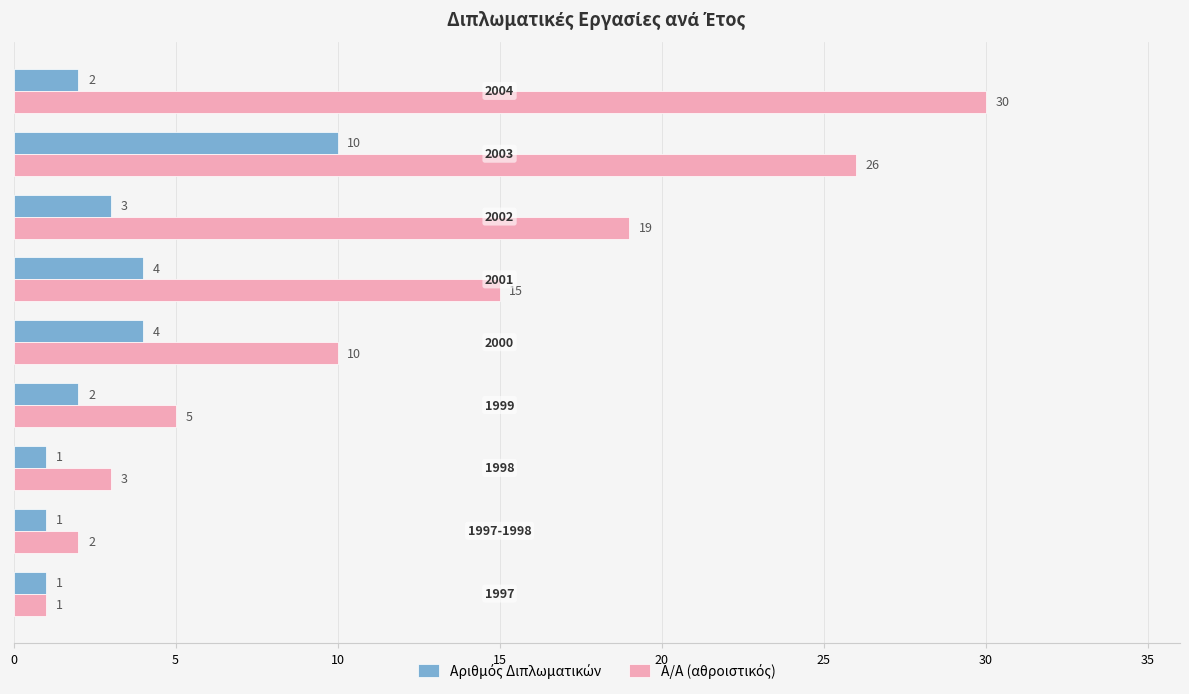

How many categories are shown in the chart?

9